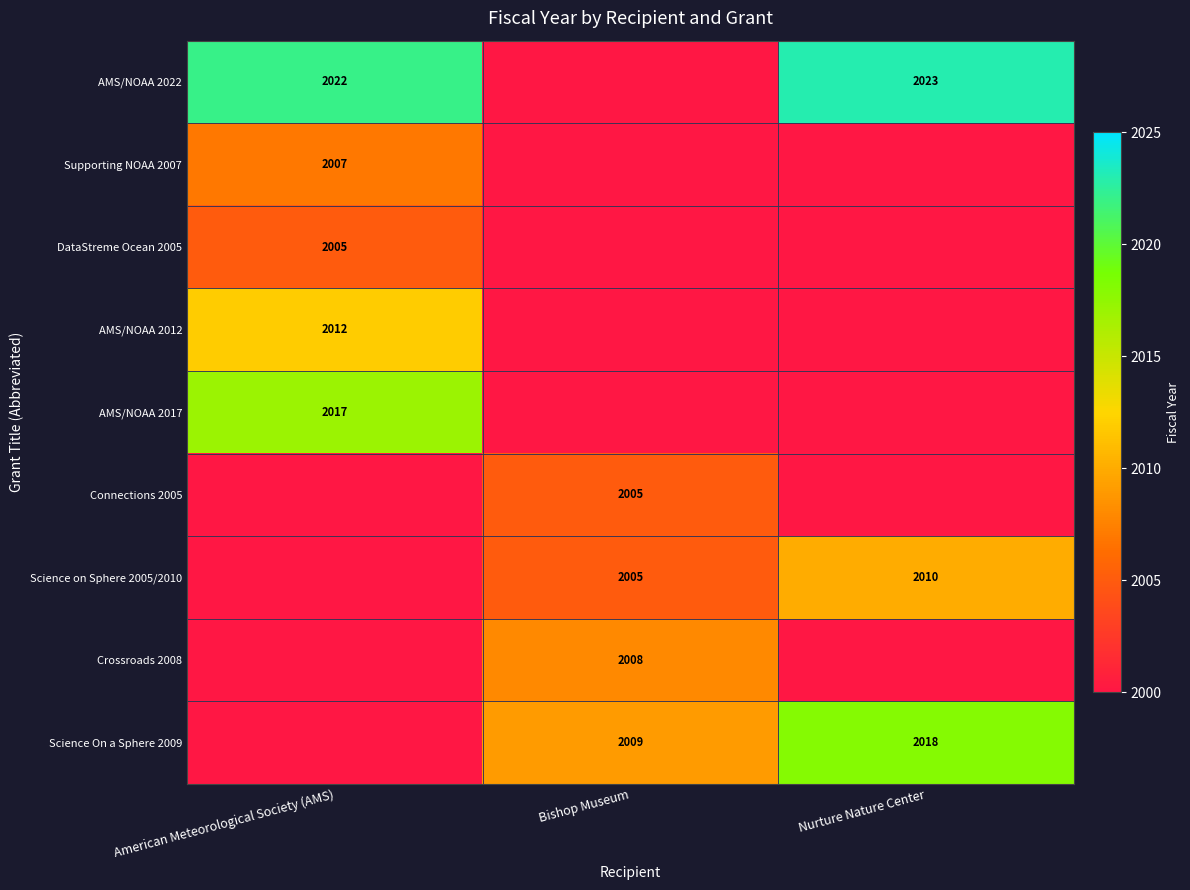

The value of Connections 2005 at Bishop Museum is 569. True or false?

False